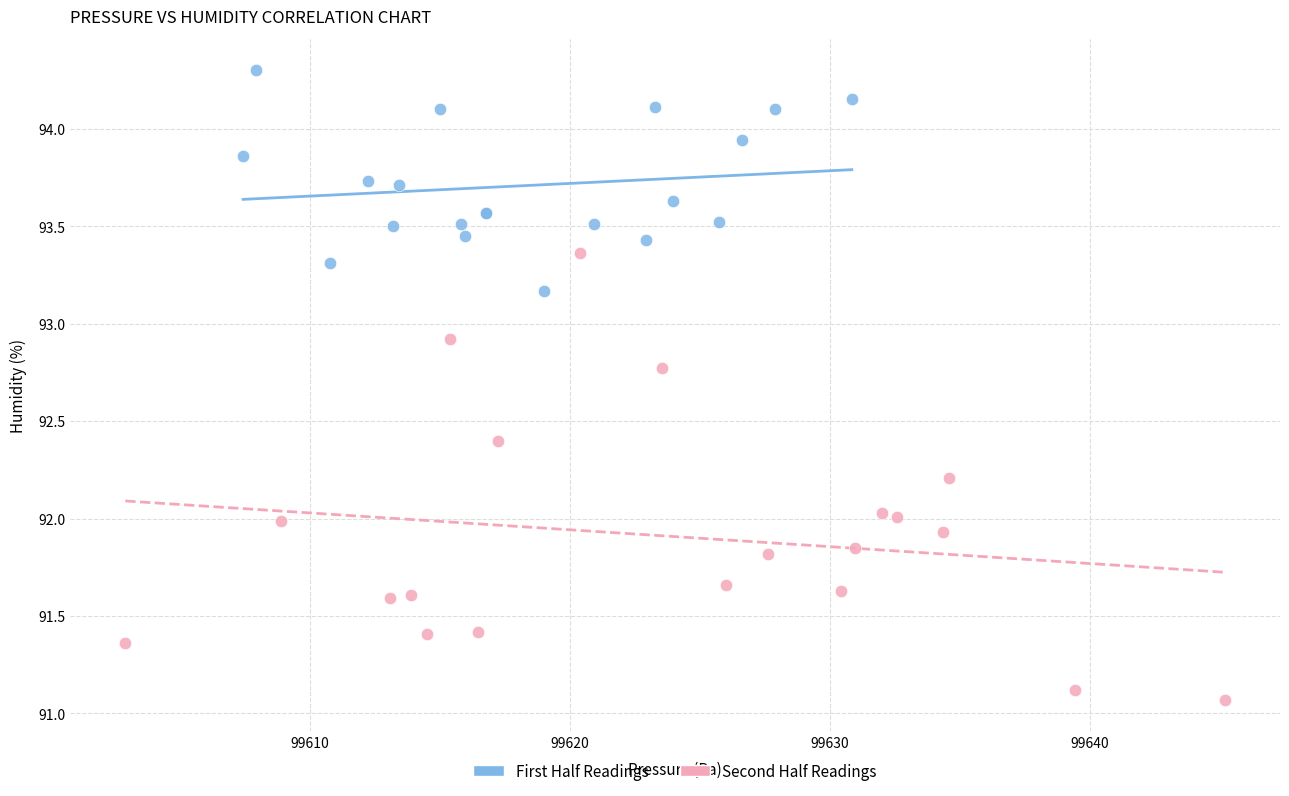

Which series has the largest Y range (max minus min)?

Second Half Readings